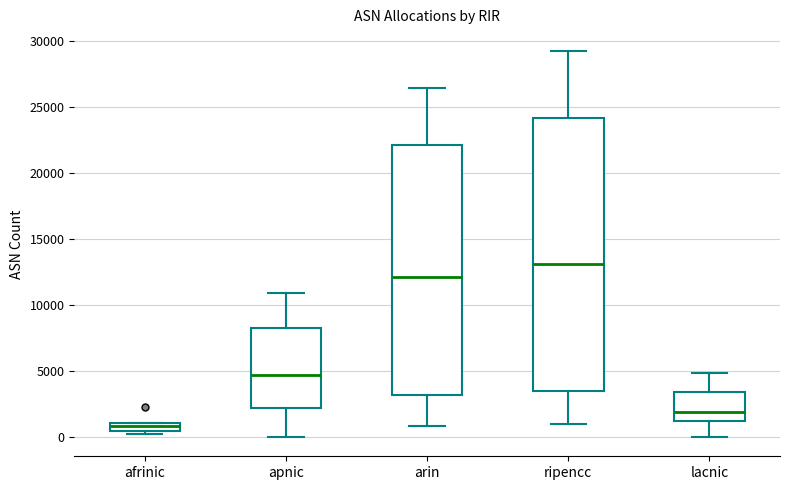

Where does the lower whisker of the box for arin end on the y-axis? The values are not printed on the chart, so give them approximately, as read against the axis.

1000